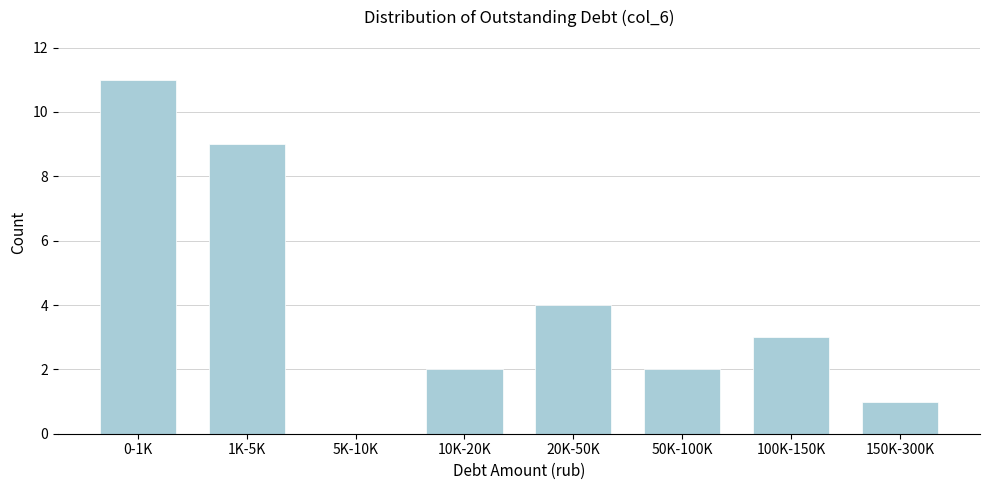

Reading left to right, transcribe all the data shown in this chart.

0-1K=11	1K-5K=9	5K-10K=0	10K-20K=2	20K-50K=4	50K-100K=2	100K-150K=3	150K-300K=1